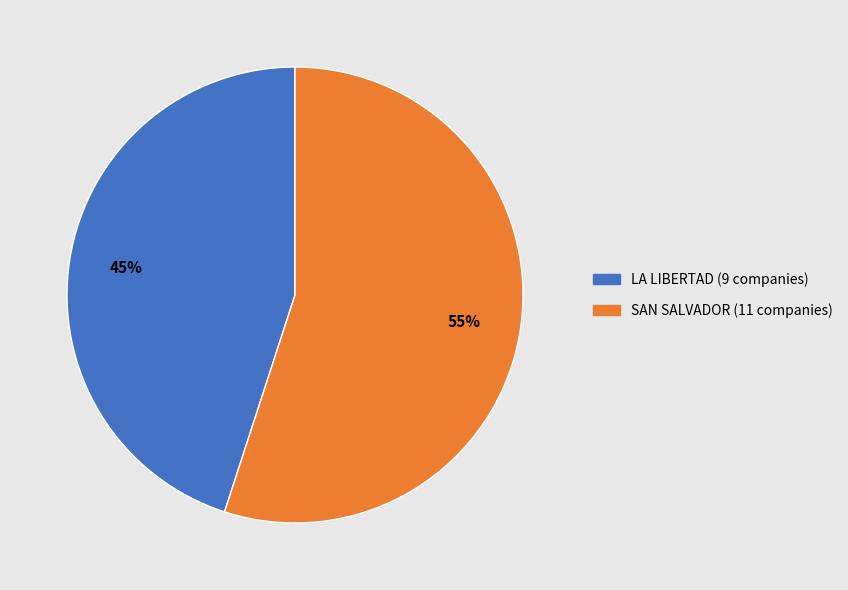

What percentage is the SAN SALVADOR slice, to the nearest percent?

55%